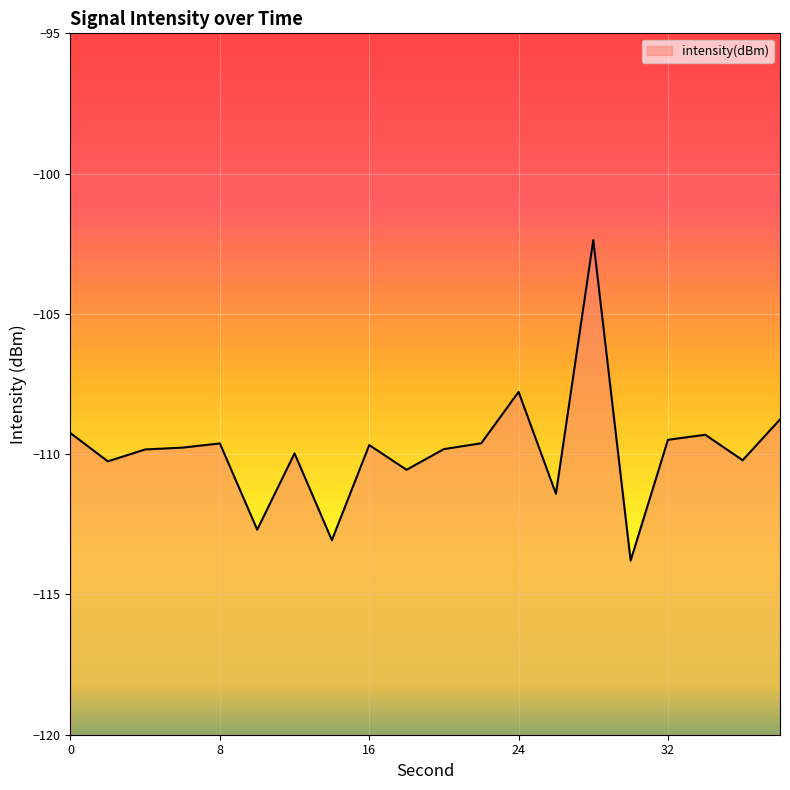

How many interior local peaks (higher than both neighbors) does the data have?

6